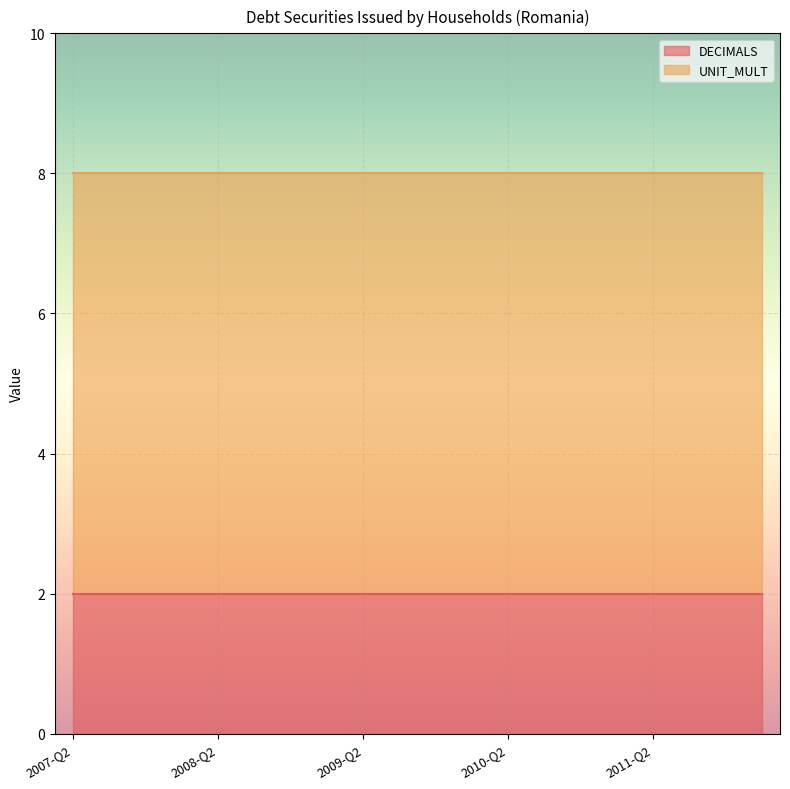

What is the sum of the DECIMALS values at 2011-Q3 and 2011-Q1?

4